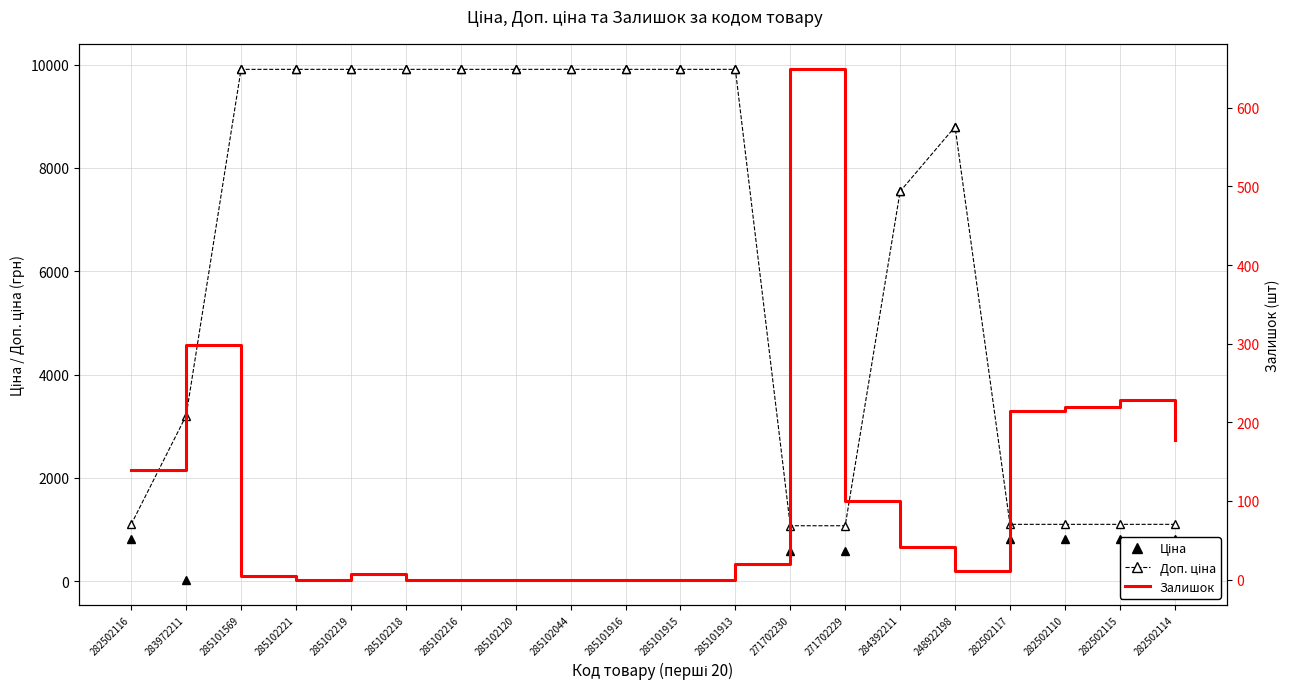

At which category is the sum across all series the highest?

285101913